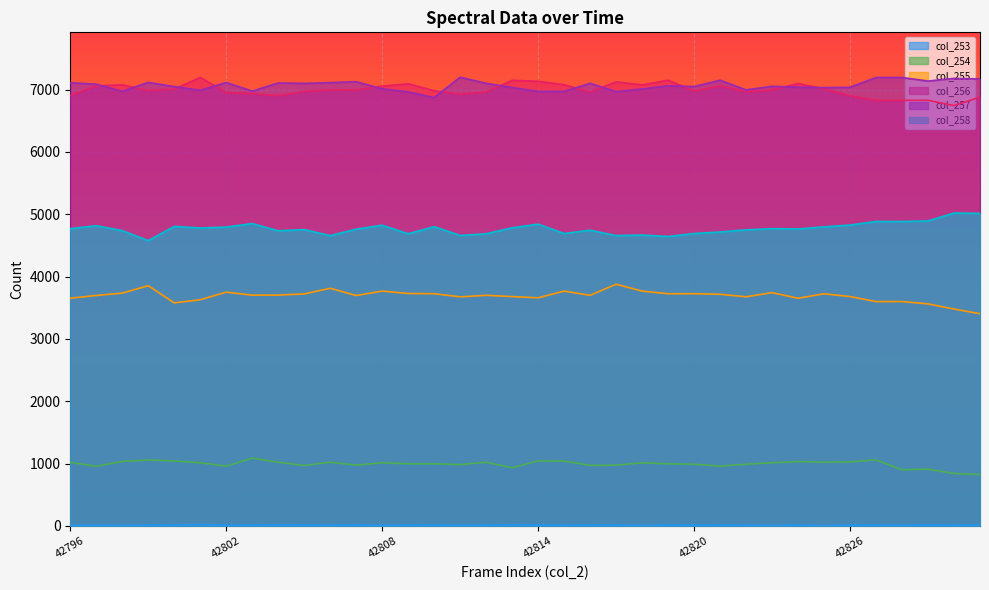

Reading right to left, transcribe all the data shown in this chart.

col_253: 42831=14	42830=12	42829=16	42828=11	42827=13	42826=15	42825=4	42824=15	42823=7	42822=12	42821=15	42820=13	42819=15	42818=7	42817=14	42816=15	42815=12	42814=14	42813=19	42812=12	42811=10	42810=14	42809=15	42808=8	42807=16	42806=11	42805=15	42804=16	42803=14	42802=12	42801=22	42800=14	42799=15	42798=7	42797=10	42796=9
col_254: 42831=824	42830=841	42829=911	42828=901	42827=1060	42826=1028	42825=1023	42824=1033	42823=1014	42822=990	42821=959	42820=990	42819=997	42818=1013	42817=976	42816=971	42815=1042	42814=1043	42813=933	42812=1022	42811=984	42810=997	42809=997	42808=1013	42807=976	42806=1022	42805=970	42804=1022	42803=1088	42802=960	42801=1014	42800=1042	42799=1058	42798=1035	42797=957	42796=1020
col_255: 42831=3405	42830=3480	42829=3563	42828=3600	42827=3600	42826=3680	42825=3725	42824=3653	42823=3743	42822=3677	42821=3717	42820=3726	42819=3726	42818=3768	42817=3878	42816=3700	42815=3768	42814=3660	42813=3680	42812=3700	42811=3676	42810=3726	42809=3730	42808=3768	42807=3697	42806=3813	42805=3723	42804=3704	42803=3703	42802=3751	42801=3629	42800=3579	42799=3855	42798=3736	42797=3698	42796=3654
col_256: 42831=6880	42830=6744	42829=6830	42828=6828	42827=6828	42826=6902	42825=7014	42824=7098	42823=6996	42822=6966	42821=7061	42820=6978	42819=7152	42818=7076	42817=7126	42816=6962	42815=7079	42814=7134	42813=7150	42812=6962	42811=6929	42810=6983	42809=7094	42808=7056	42807=6996	42806=6995	42805=6972	42804=6902	42803=6936	42802=6954	42801=7197	42800=7008	42799=6984	42798=7078	42797=7061	42796=6907
col_257: 42831=7172	42830=7181	42829=7138	42828=7195	42827=7195	42826=7038	42825=7033	42824=7040	42823=7054	42822=6997	42821=7152	42820=7050	42819=7063	42818=7011	42817=6968	42816=7102	42815=6972	42814=6972	42813=7034	42812=7102	42811=7200	42810=6873	42809=6964	42808=7013	42807=7128	42806=7113	42805=7101	42804=7107	42803=6977	42802=7115	42801=6990	42800=7049	42799=7117	42798=6972	42797=7088	42796=7111
col_258: 42831=5015	42830=5021	42829=4894	42828=4885	42827=4885	42826=4828	42825=4799	42824=4765	42823=4770	42822=4751	42821=4716	42820=4692	42819=4645	42818=4667	42817=4659	42816=4745	42815=4692	42814=4842	42813=4784	42812=4688	42811=4661	42810=4802	42809=4688	42808=4825	42807=4762	42806=4658	42805=4755	42804=4735	42803=4852	42802=4795	42801=4781	42800=4806	42799=4578	42798=4738	42797=4817	42796=4770